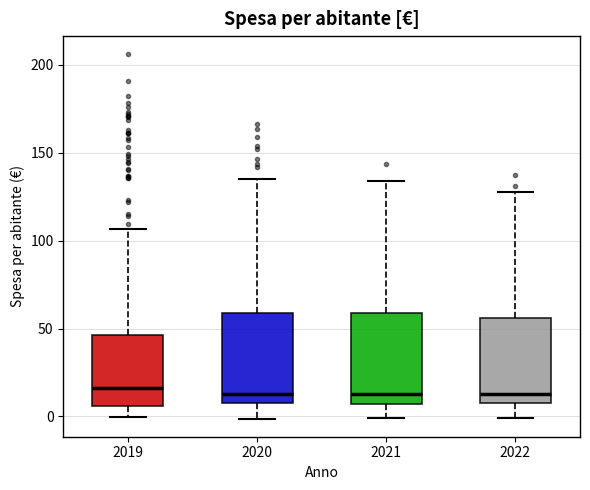

Where does the lower whisker of the box at x = 2022 end on the y-axis? The values are not printed on the chart, so give them approximately, as read against the axis.

0